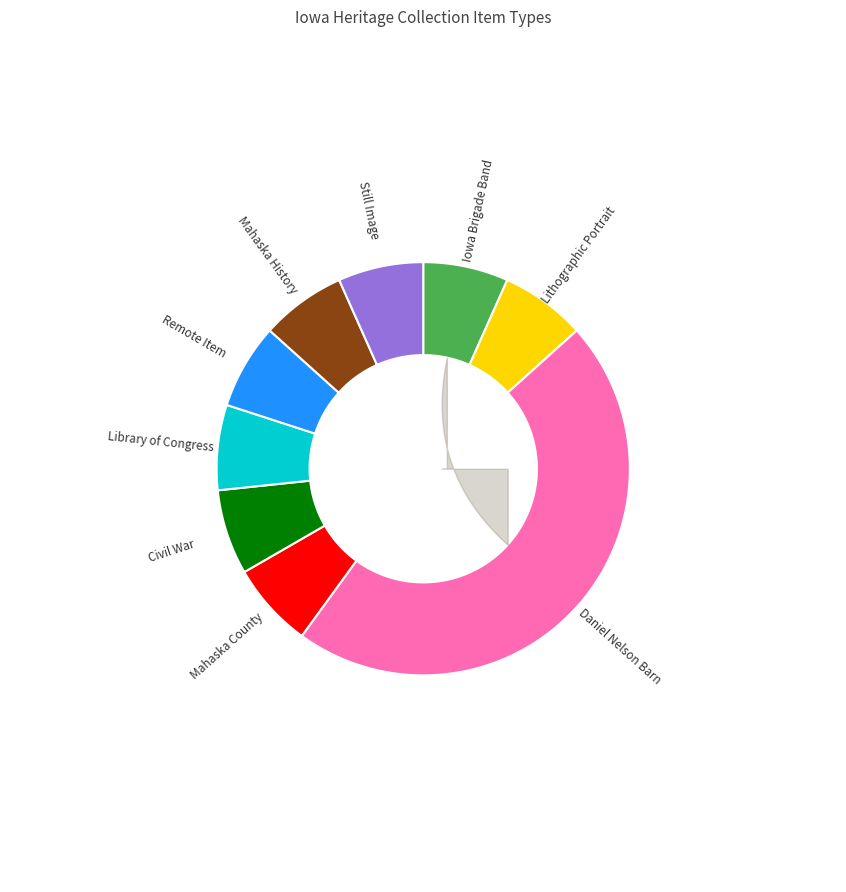

Which slice is the smallest?

Iowa Brigade Band